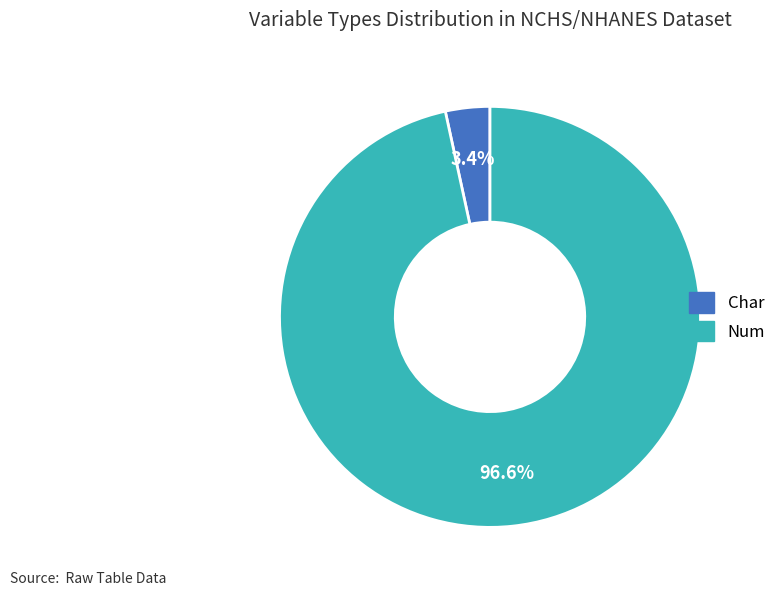

Rank the categories by value from highest to lowest.

Num, Char